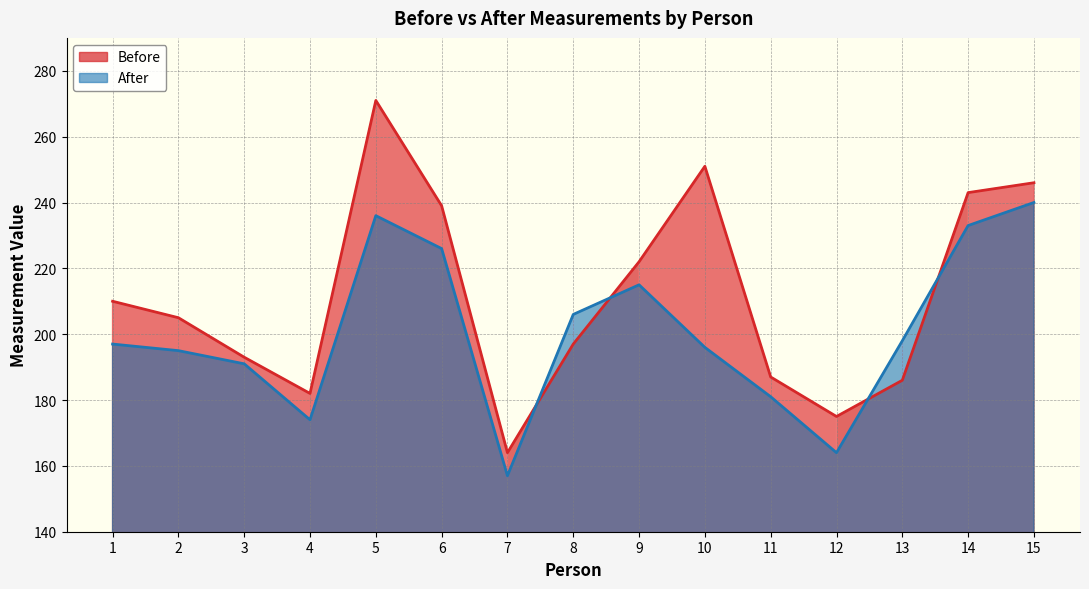

How many values in the Before series exceed 205?

7